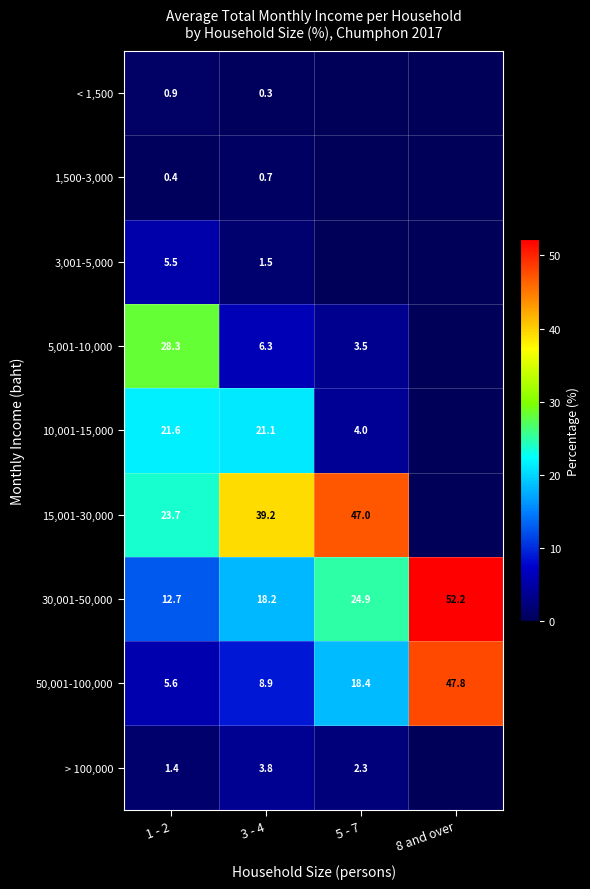

What is the lowest value of the 50,001-100,000 series?

5.6